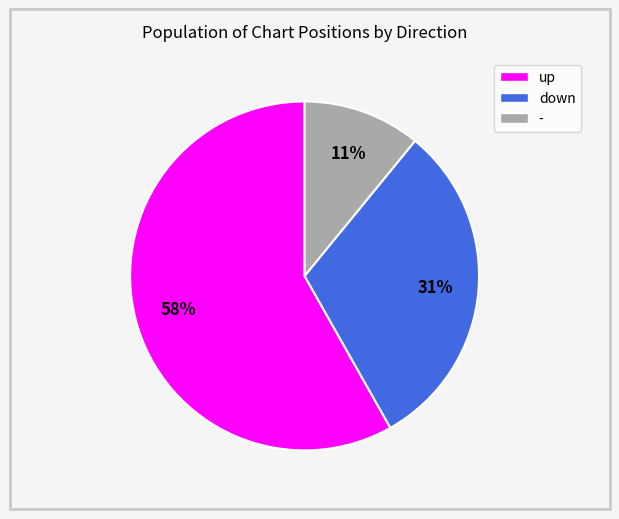

Is it true that - is 18% of the pie?

False